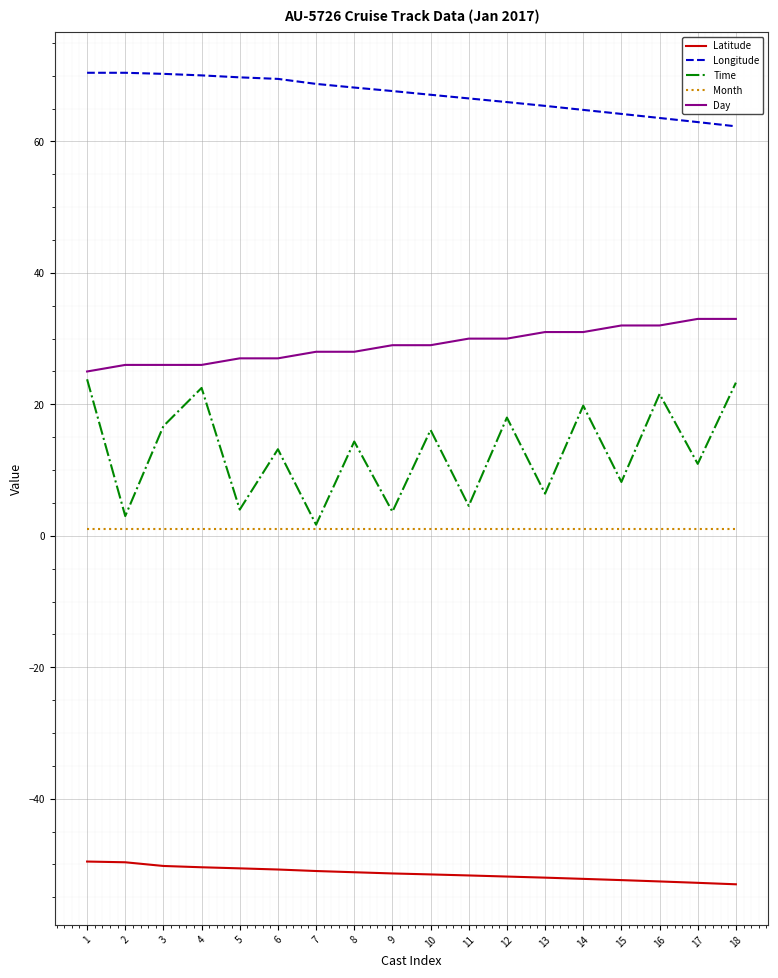

True or false: Month and Longitude cross at least once.

False